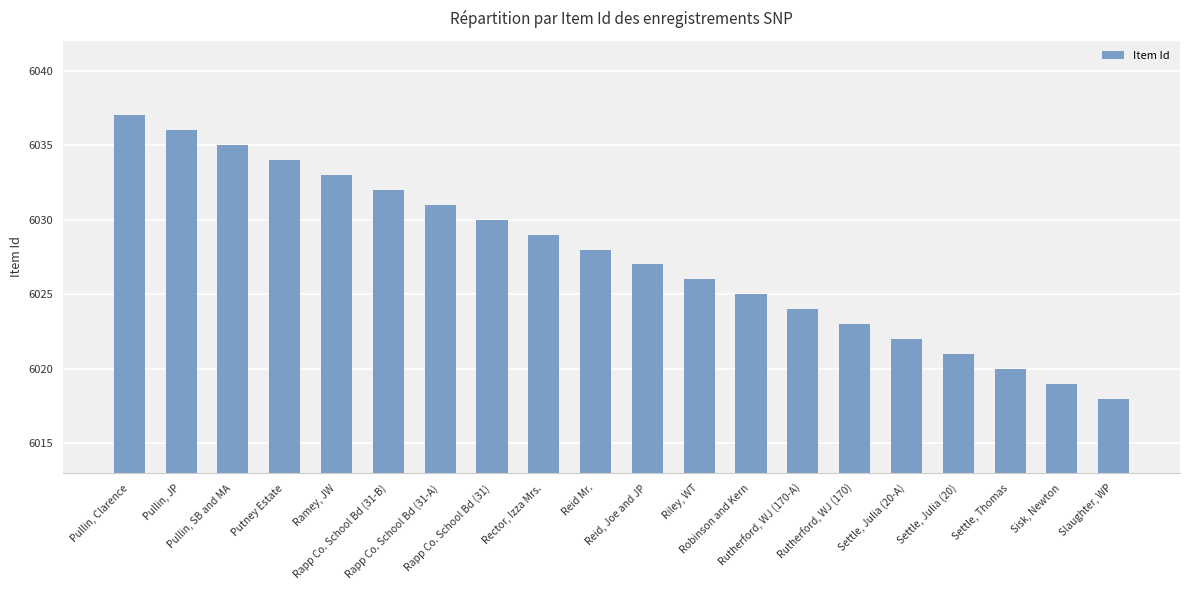

What is the label of the 19th bar from the right?

Pullin, JP